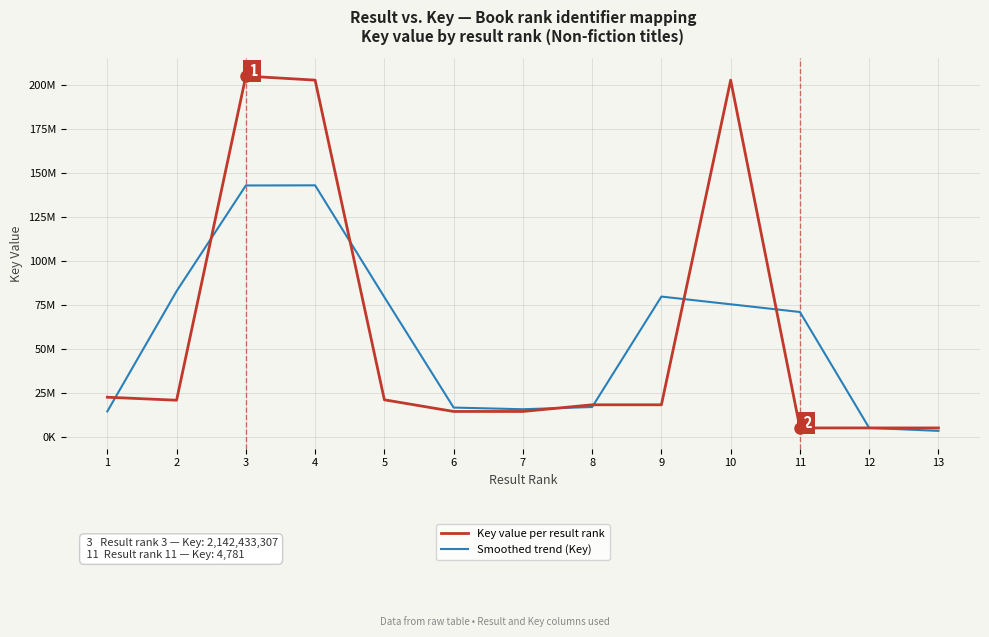

What are all the series names shown in the legend?

Key value per result rank, Smoothed trend (Key)